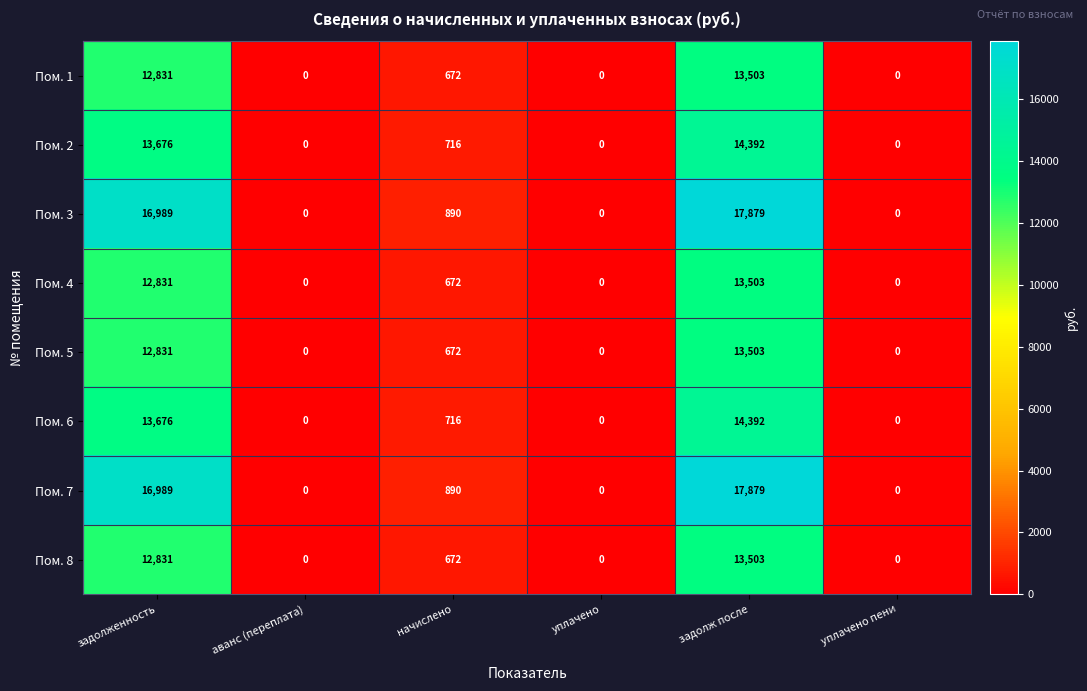

Is the value of Пом. 1 at уплачено пени greater than the value of Пом. 8 at начислено?

No